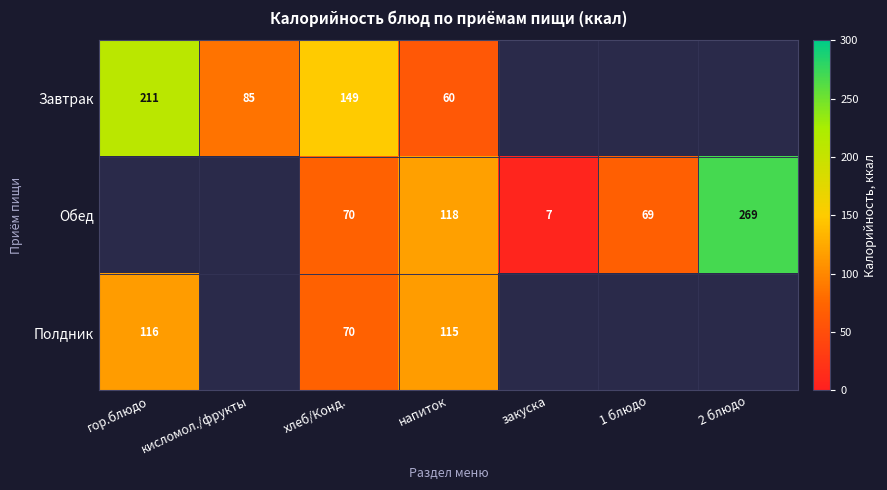

What is the total value across all series at напиток?

293.0